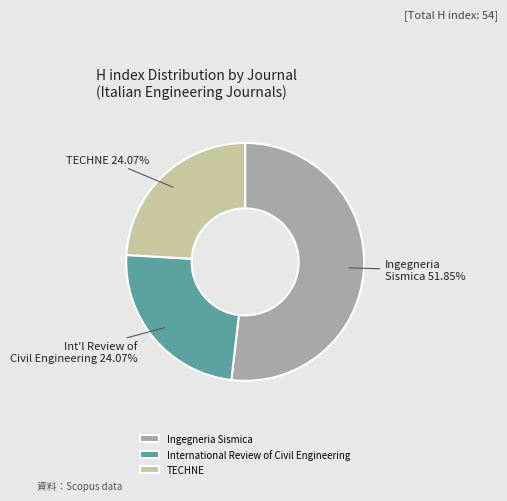

Count the number of slices in the pie.

3